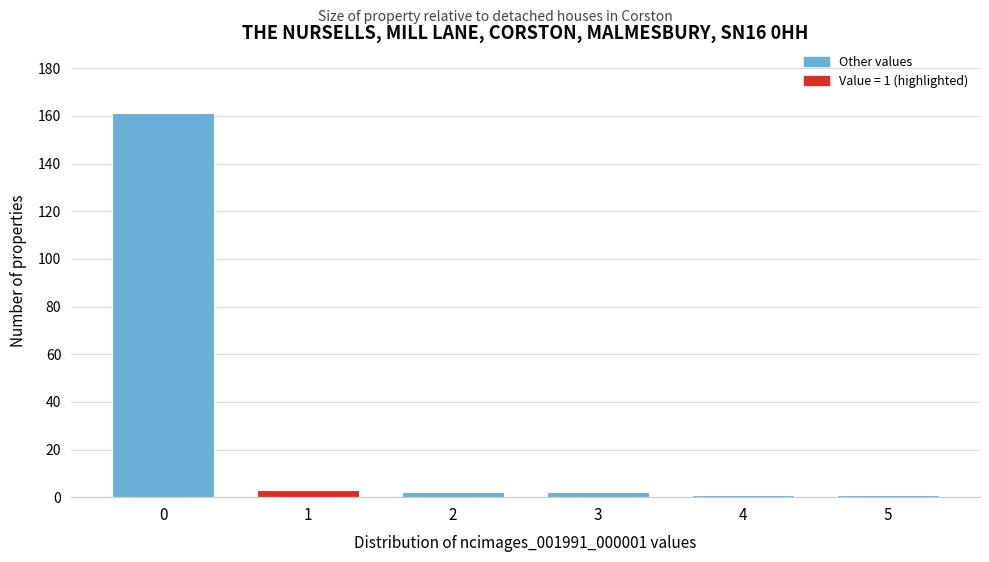

Reading right to left, transcribe all the data shown in this chart.

5=1	4=1	3=2	2=2	1=3	0=161